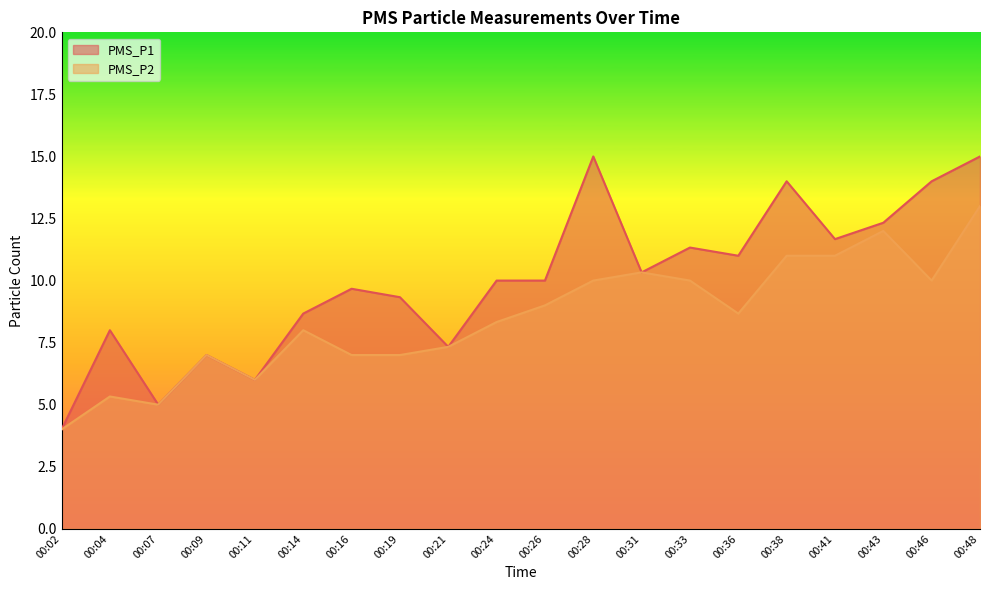

Where is the first local minimum for PMS_P1?

00:07